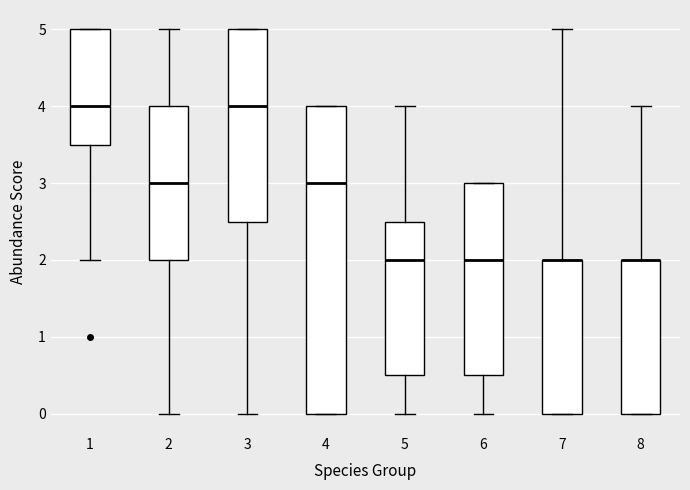

Reading left to right, transcribe this box plot: for each box, give where its median line is, the range the box spans, and where its two whiskers end, as read against the y-axis. The values are not printed on the chart, so give them approximately, as read against the axis.

1: median 4.0, box 3.5 to 5.0, whiskers 2.0 to 5.0
2: median 3.0, box 2.0 to 4.0, whiskers 0.0 to 5.0
3: median 4.0, box 2.5 to 5.0, whiskers 0.0 to 5.0
4: median 3.0, box 0.0 to 4.0, whiskers 0.0 to 4.0
5: median 2.0, box 0.5 to 2.5, whiskers 0.0 to 4.0
6: median 2.0, box 0.5 to 3.0, whiskers 0.0 to 3.0
7: median 2.0 (drawn on the box's upper edge), box 0.0 to 2.0, whiskers 0.0 to 5.0
8: median 2.0 (drawn on the box's upper edge), box 0.0 to 2.0, whiskers 0.0 to 4.0